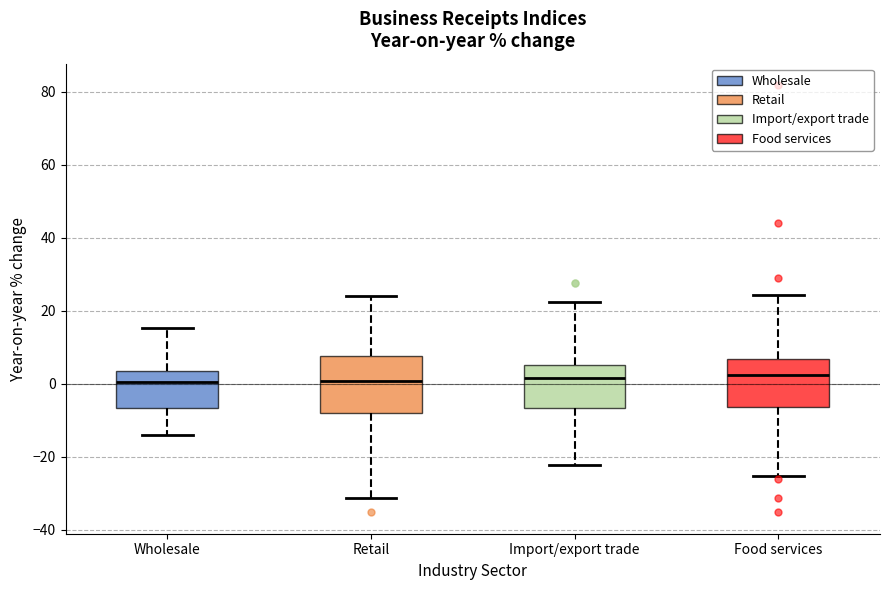

Where is the lower edge of the box for Food services on the y-axis? The values are not printed on the chart, so give them approximately, as read against the axis.

-6